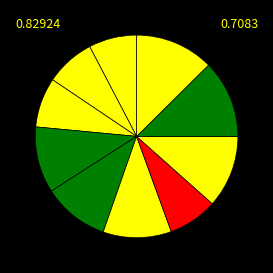

Count the number of slices in the pie.

10